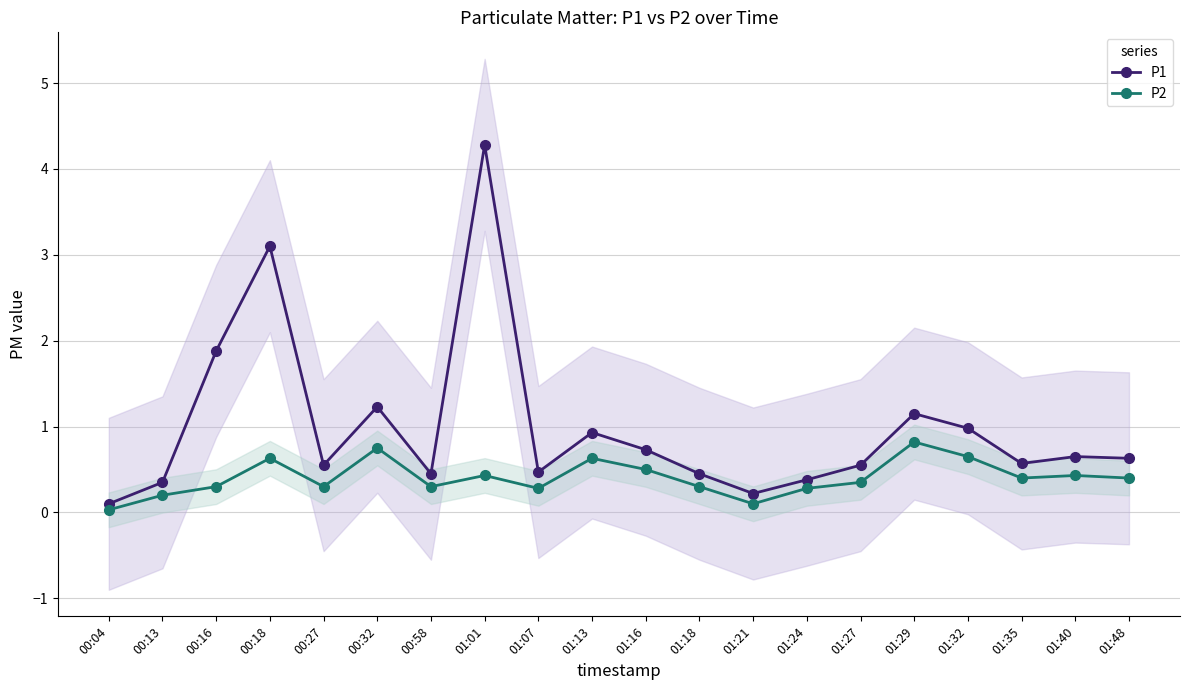

List the series in order of their peak value, lowest first.

P2, P1